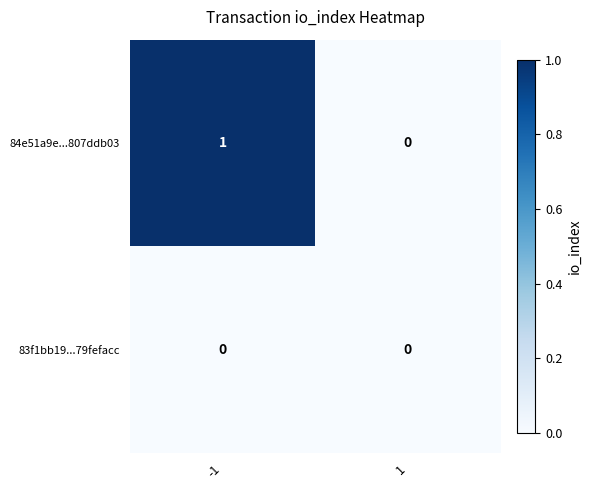

Which series has the largest total across all categories?

84e51a9e...807ddb03